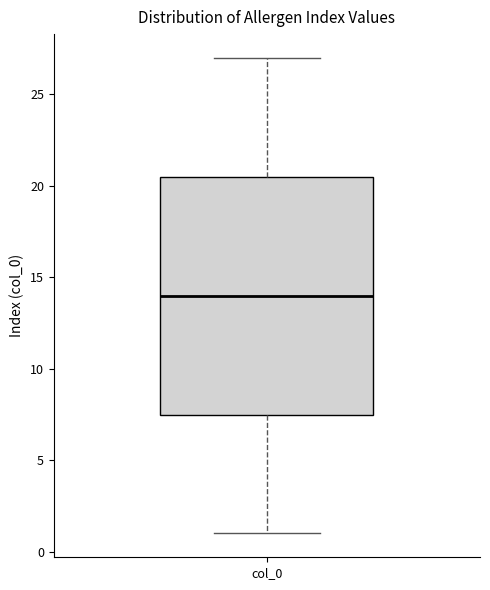

Read this box plot against the y-axis: the position of the median line, the range covered by the box, and the ends of both whiskers. The values are not printed on the chart, so give them approximately, as read against the axis.

median 14.0, box 7.5 to 20.5, whiskers 1.0 to 27.0